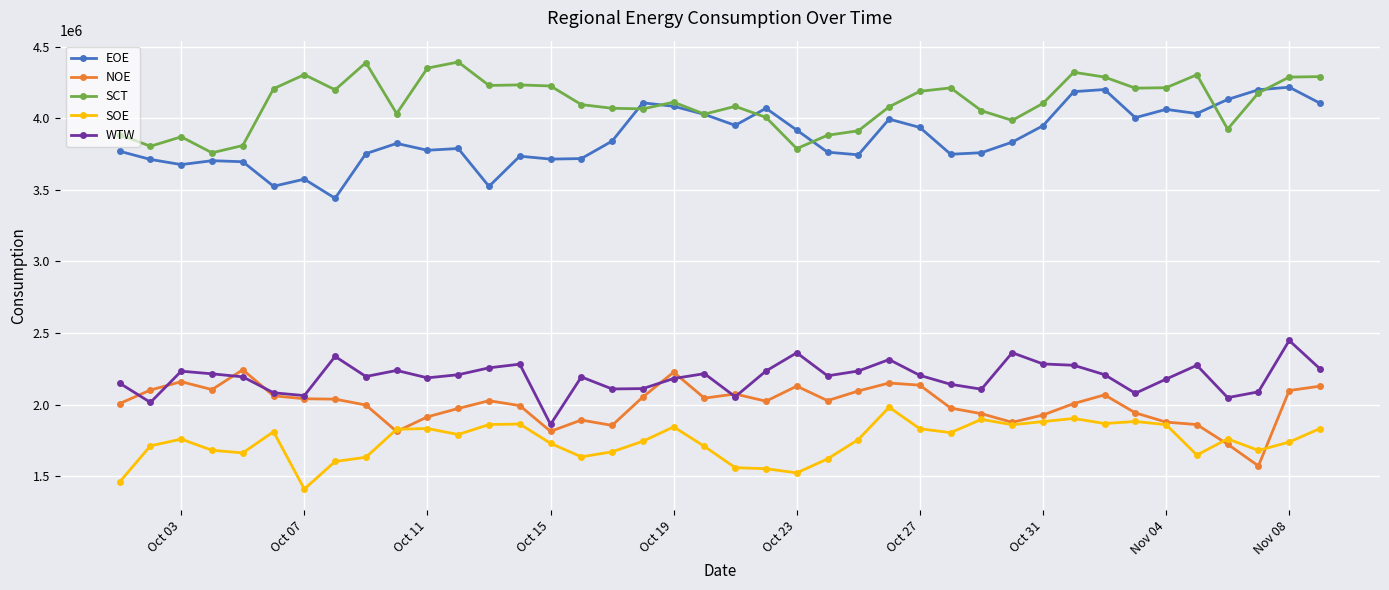

What is the smallest value displayed?

1409625